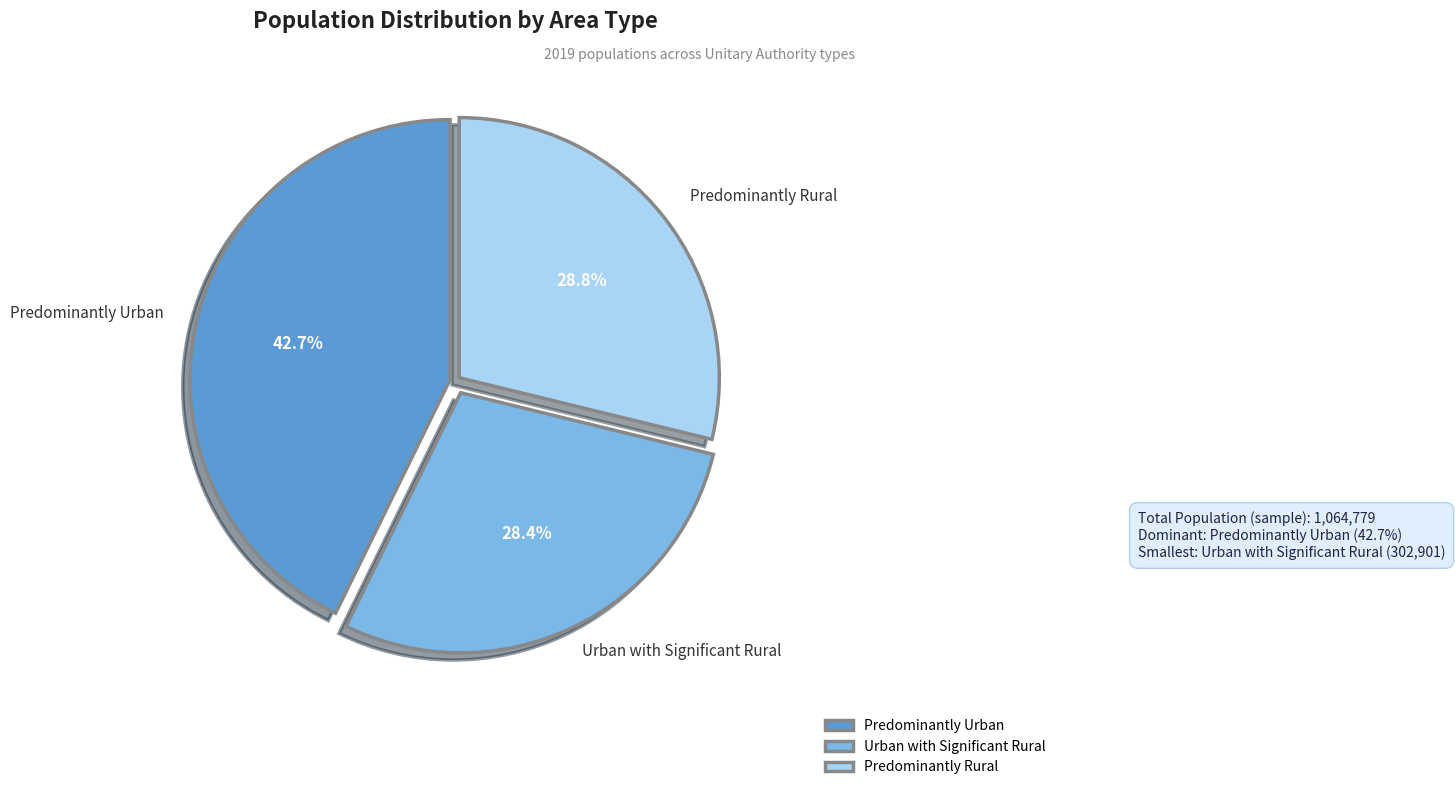

Is Predominantly Urban the majority of the pie?

No